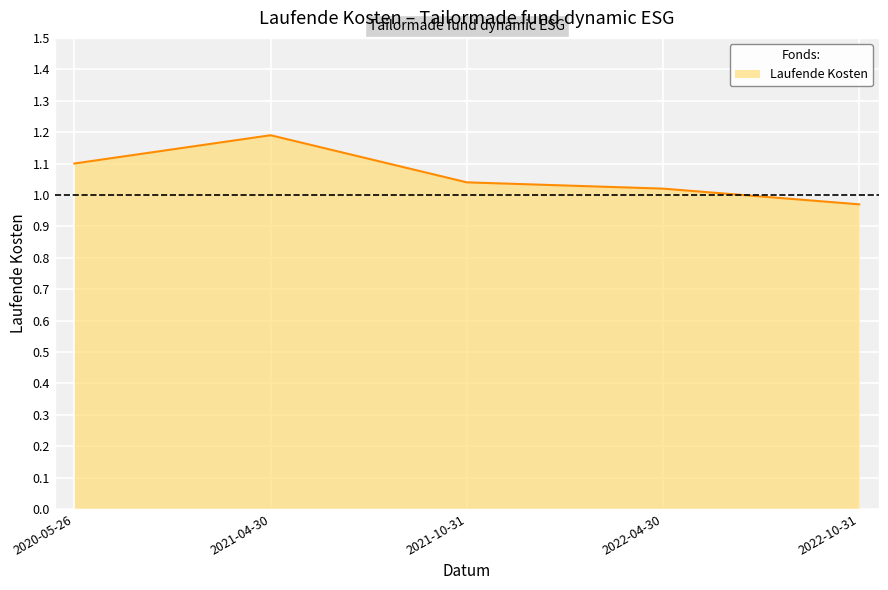

What is the sum of all values?

5.3